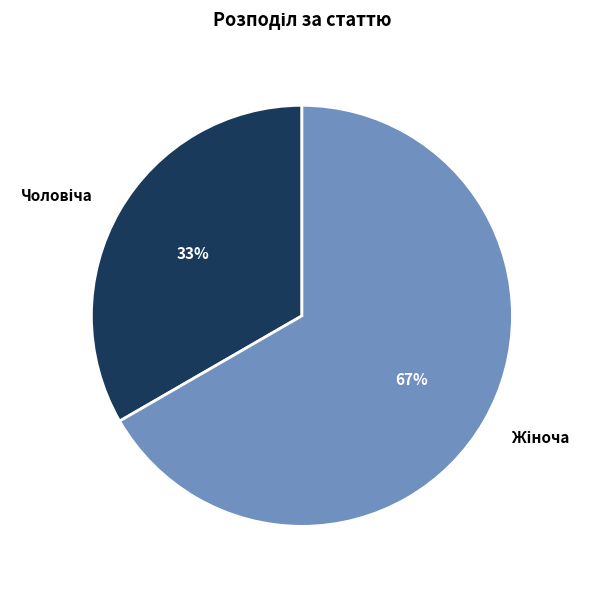

Does any single category account for the majority?

Yes